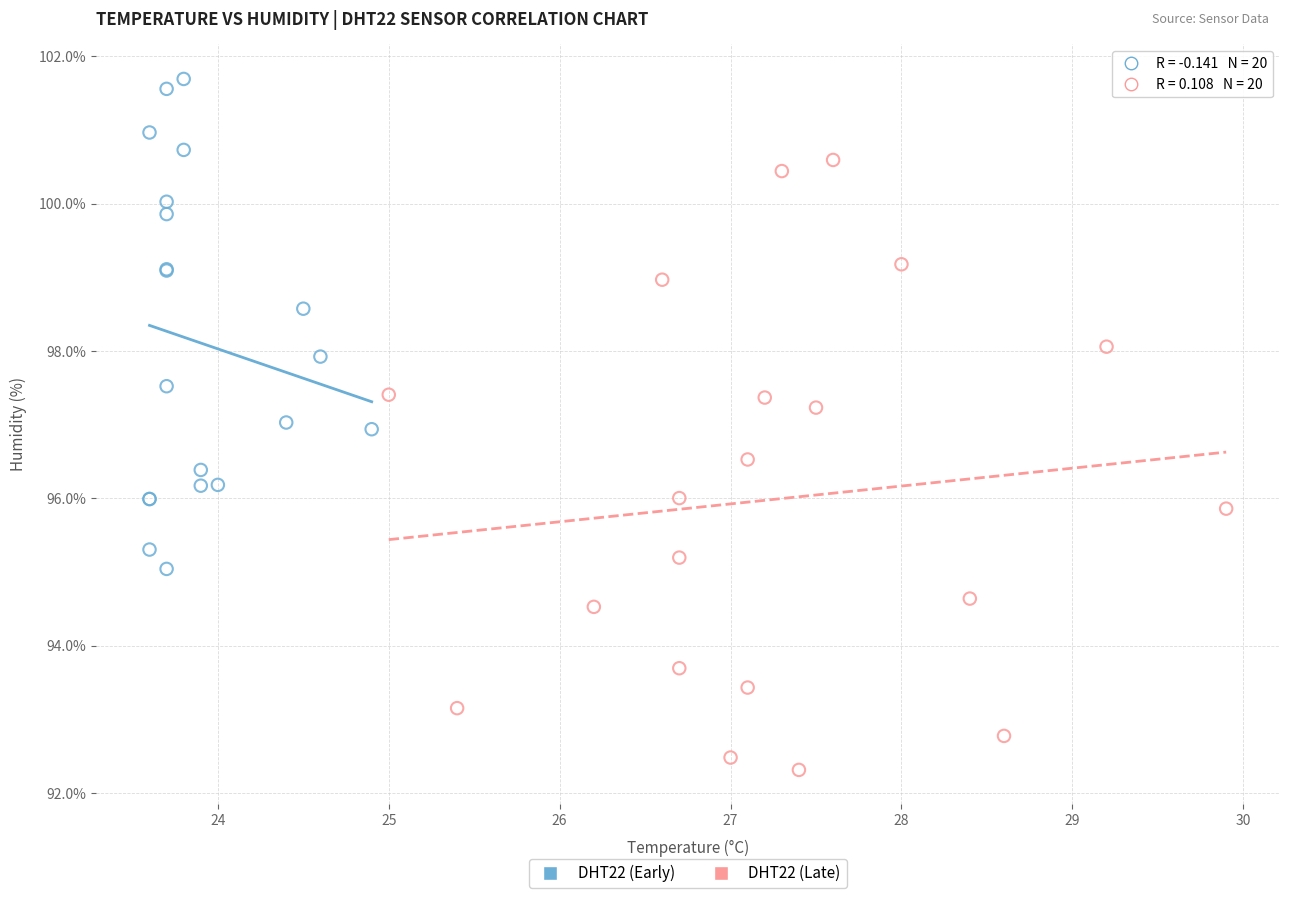

Which series reaches the minimum Y coordinate?

DHT22 (Late)